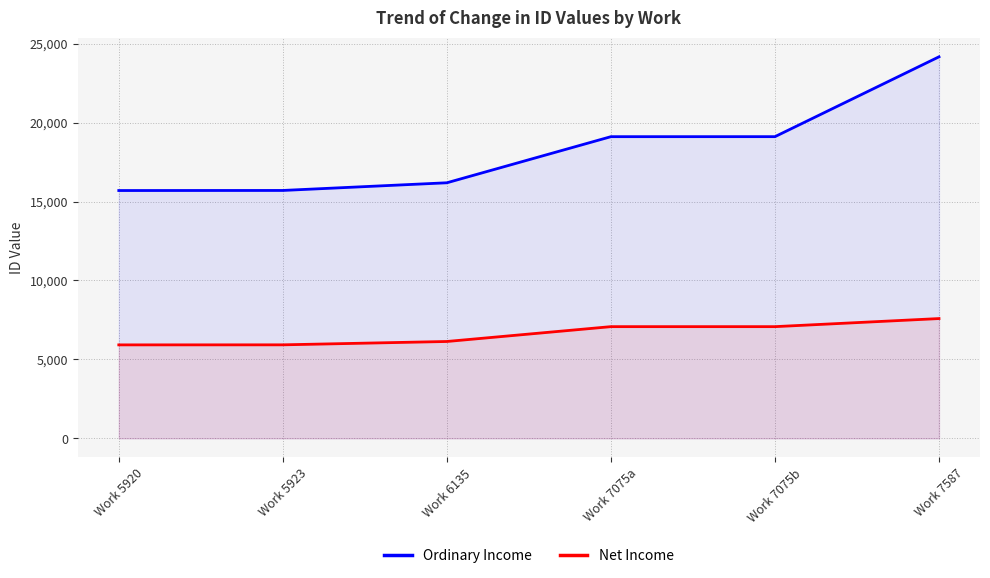

Which series has the largest total across all categories?

Ordinary Income